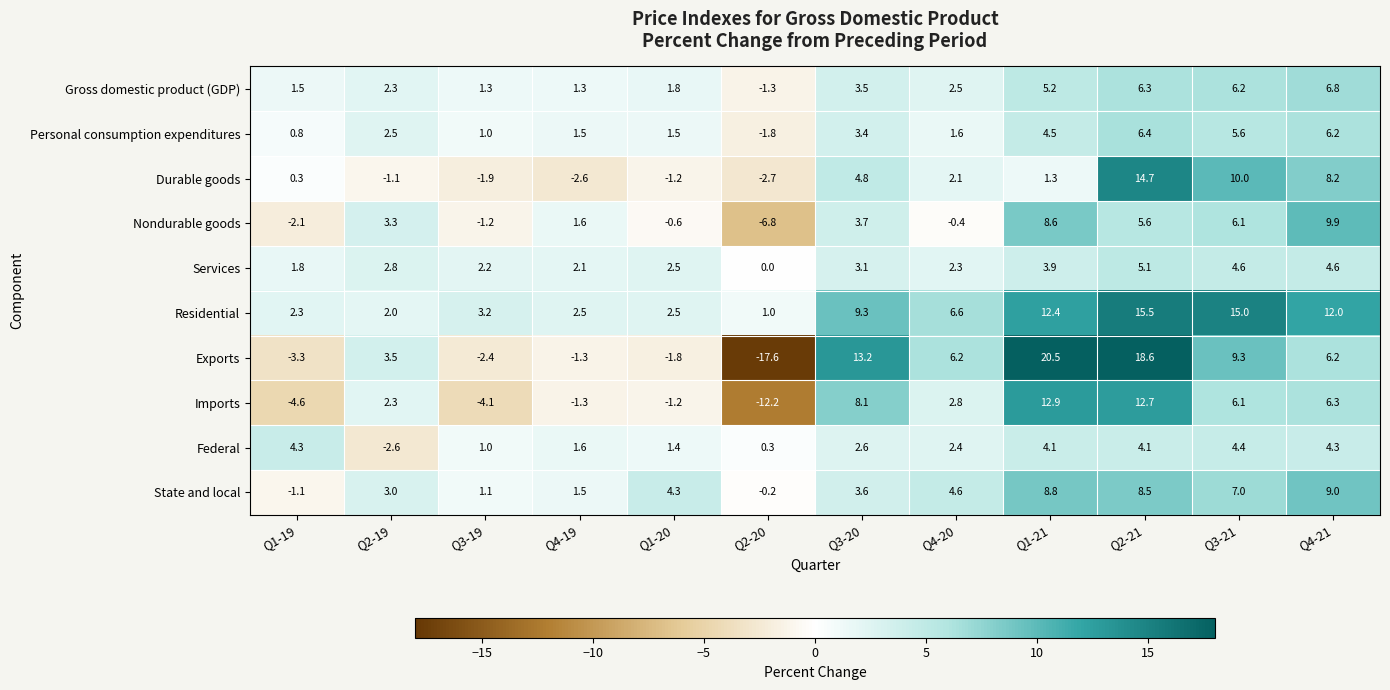

What is the greatest value displayed?

20.5